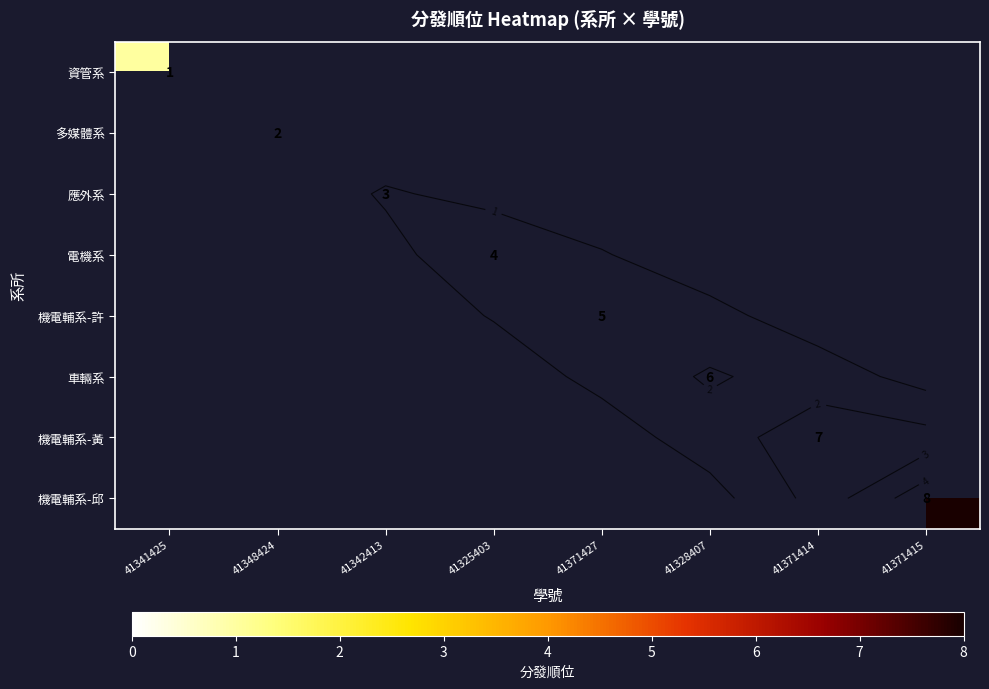

How many series are shown in this chart?

8